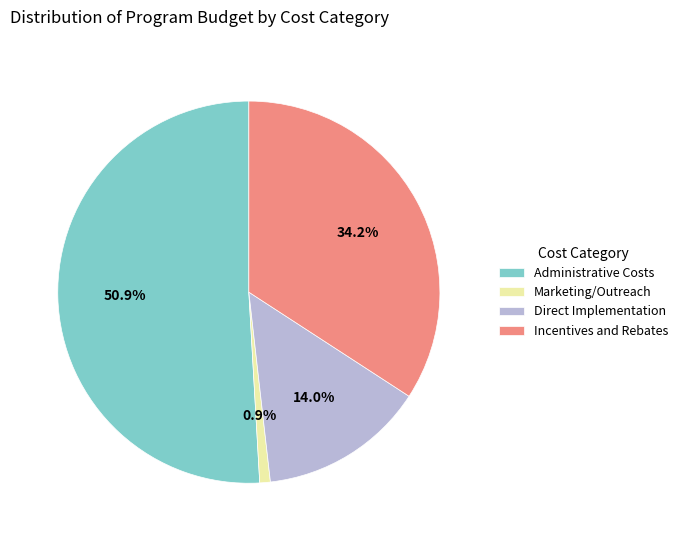

What is the smallest slice in the pie chart?

Marketing/Outreach